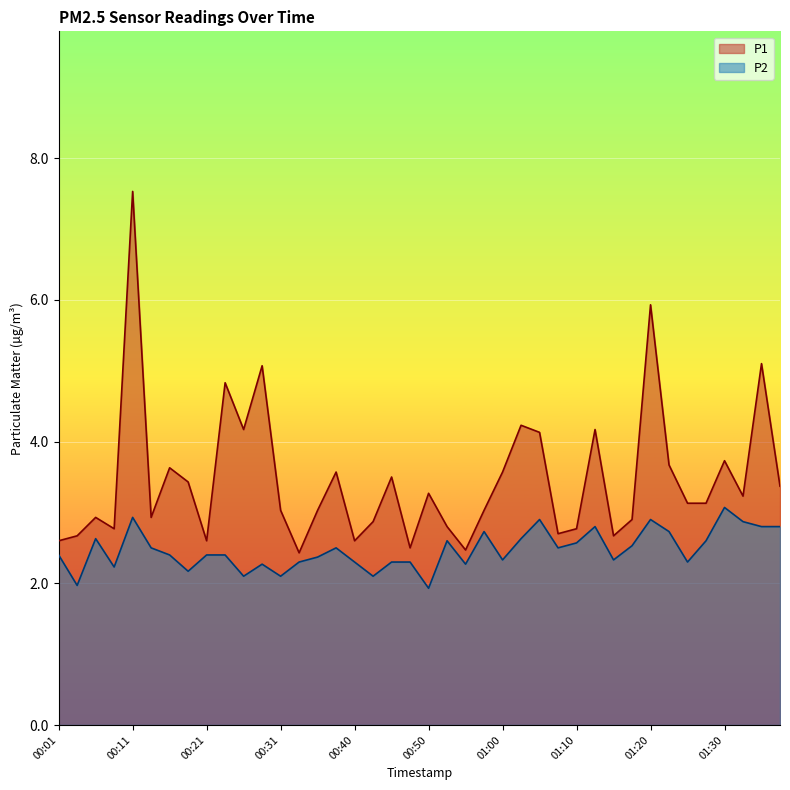

How many interior local valleys does the P1 series have?

11